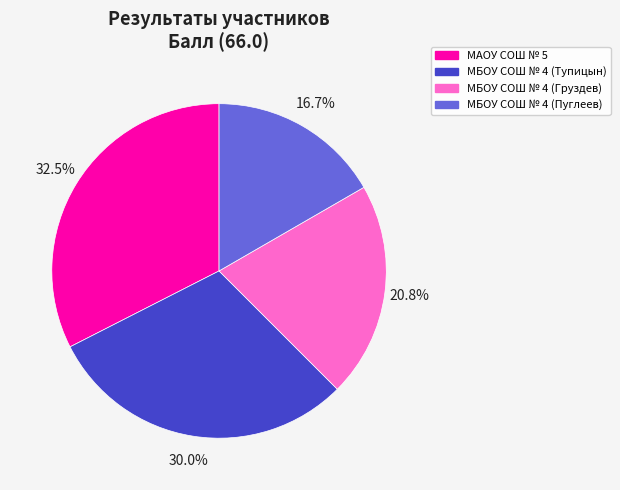

To the nearest percent, what is the difference between the largest and smallest slice percentages?

16%